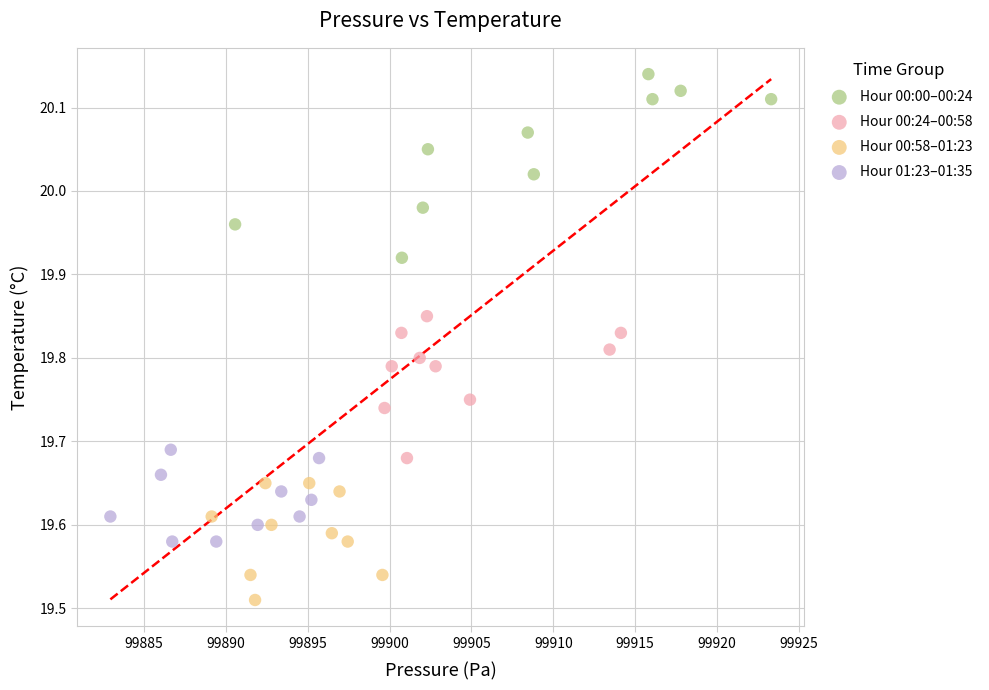

Which series reaches the maximum Y coordinate?

Hour 00:00–00:24